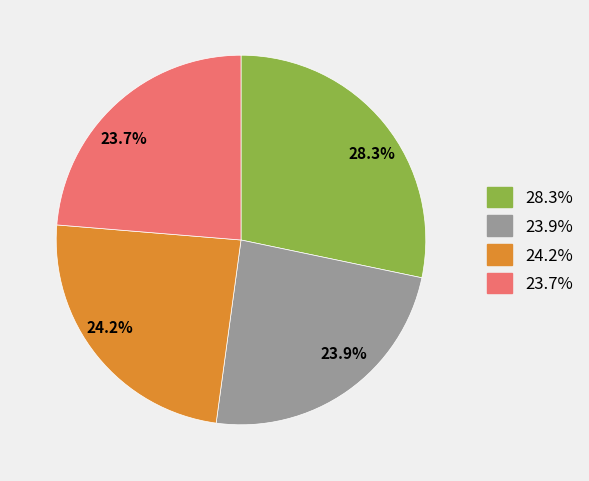

Count the number of slices in the pie.

4